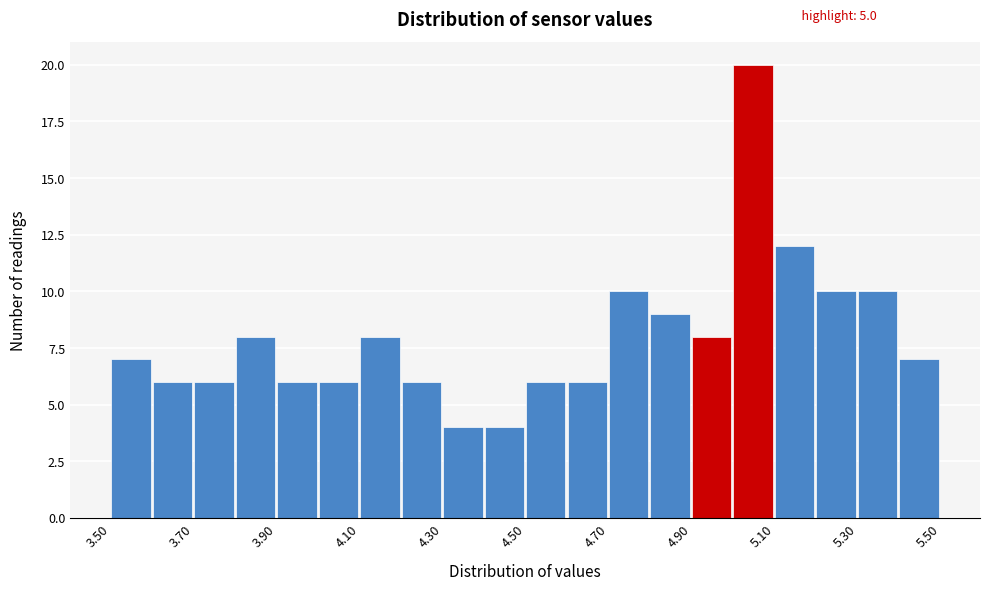

Which range on the x-axis has the tallest bar?

5.0 to 5.1